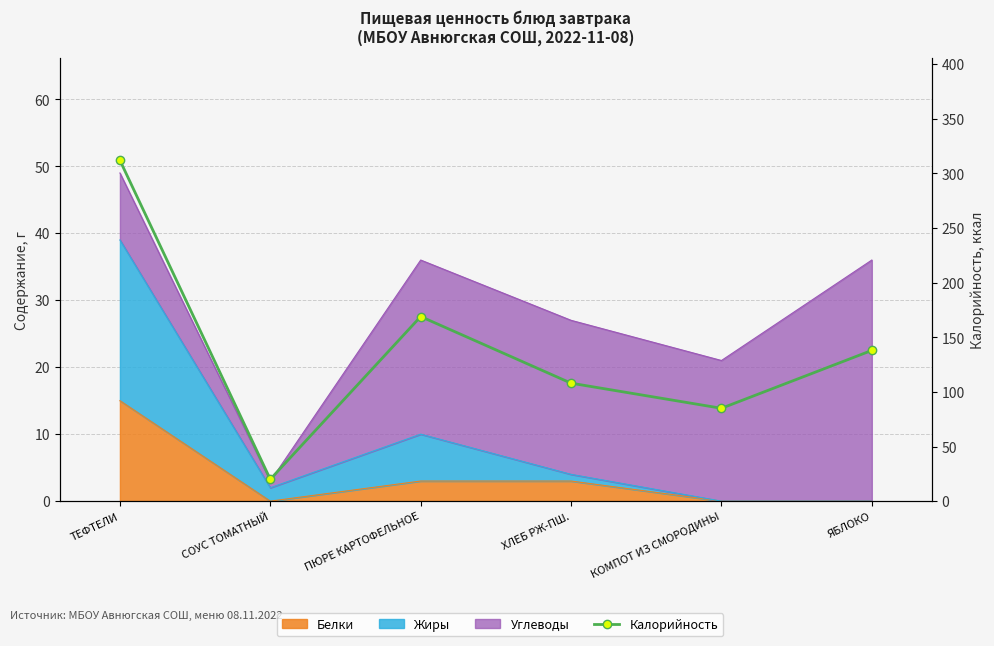

At which category does the data reach its first local valley?

СОУС ТОМАТНЫЙ